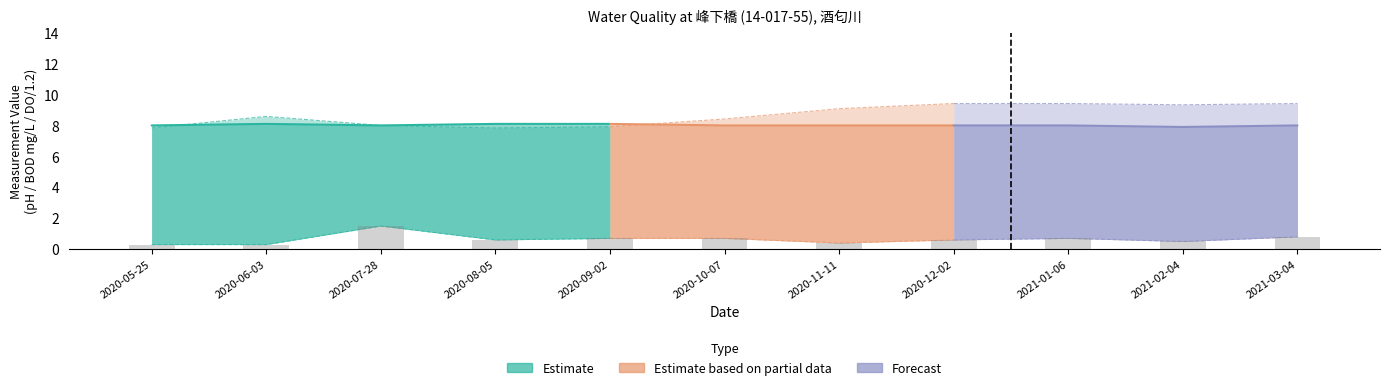

How many BOD values are between 0 and 1?

10